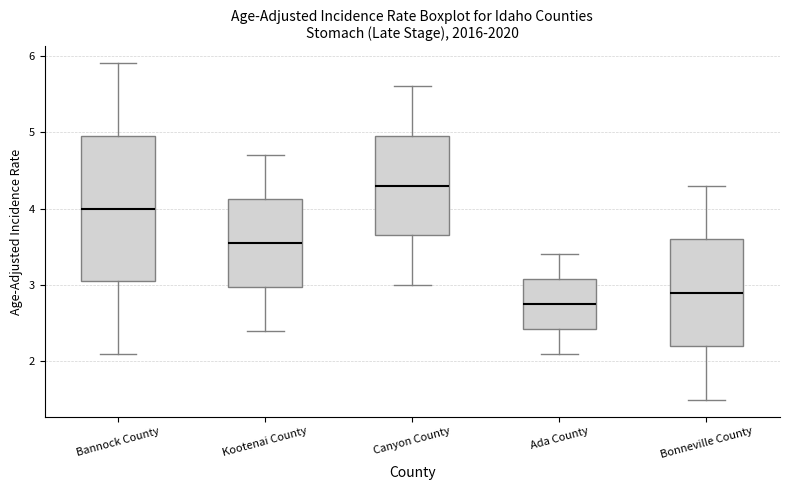

Where does the upper whisker of the box for Bonneville County end on the y-axis? The values are not printed on the chart, so give them approximately, as read against the axis.

4.3